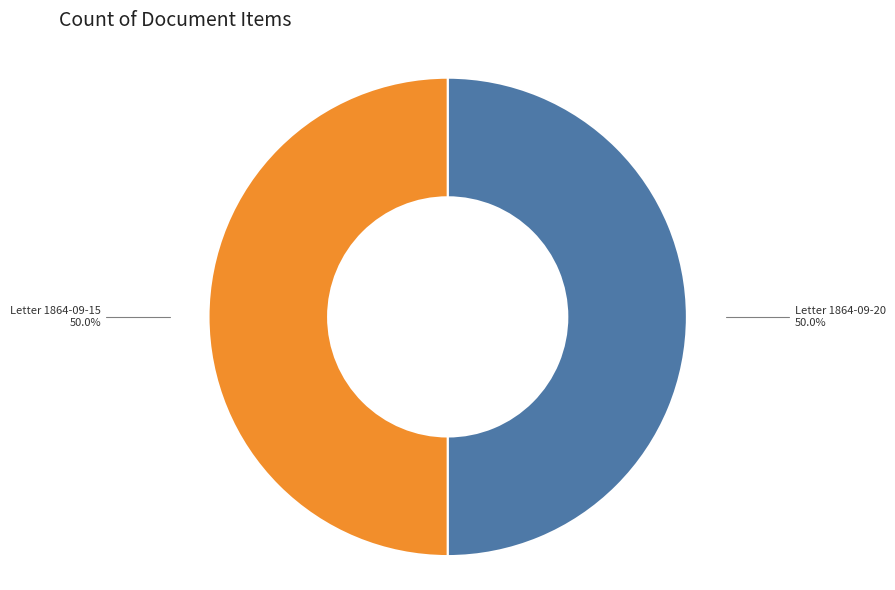

What is the ratio of the value at Letter 1864-09-15 to the value at Letter 1864-09-20?

1.0